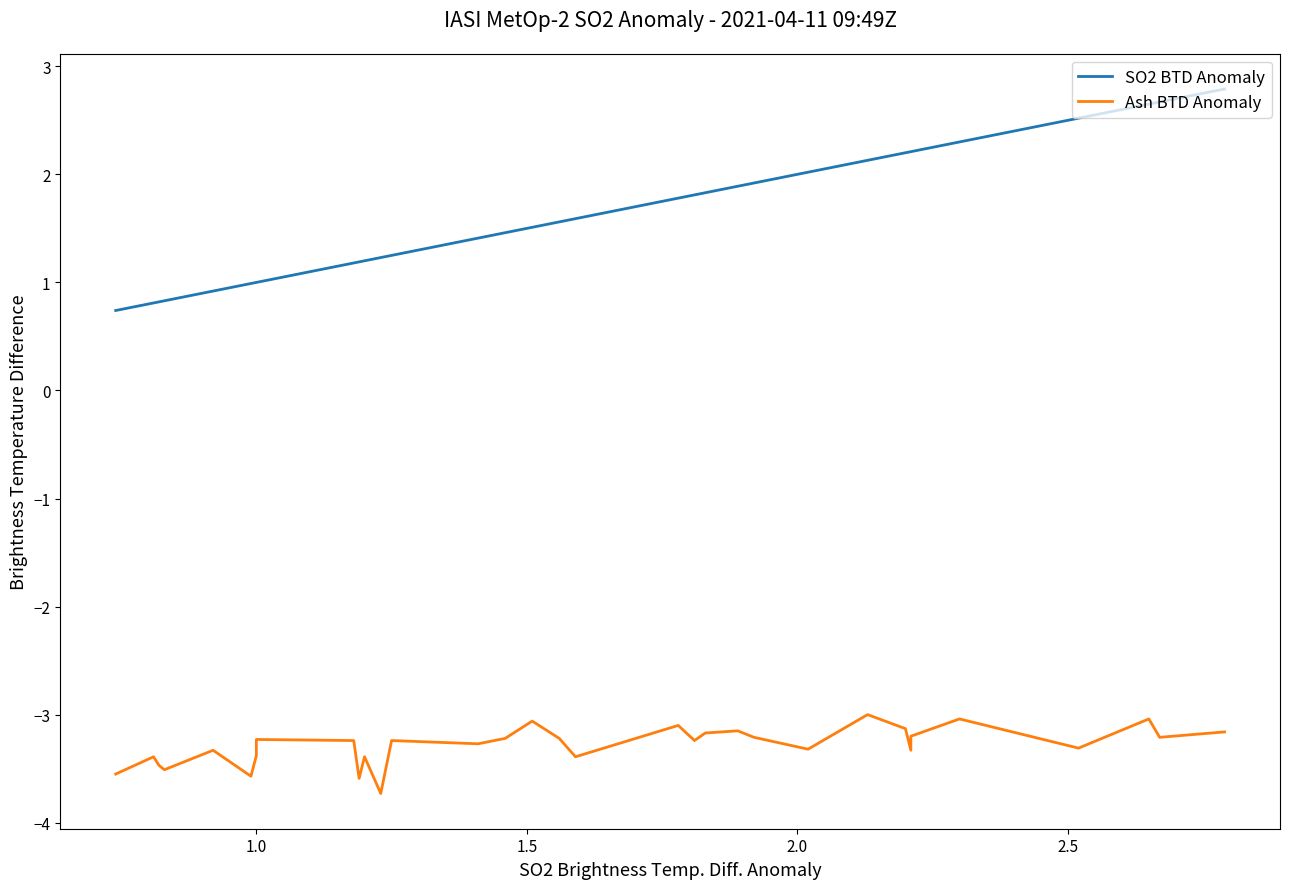

What is the difference between the maximum and minimum values in the Ash BTD Anomaly series?

0.7